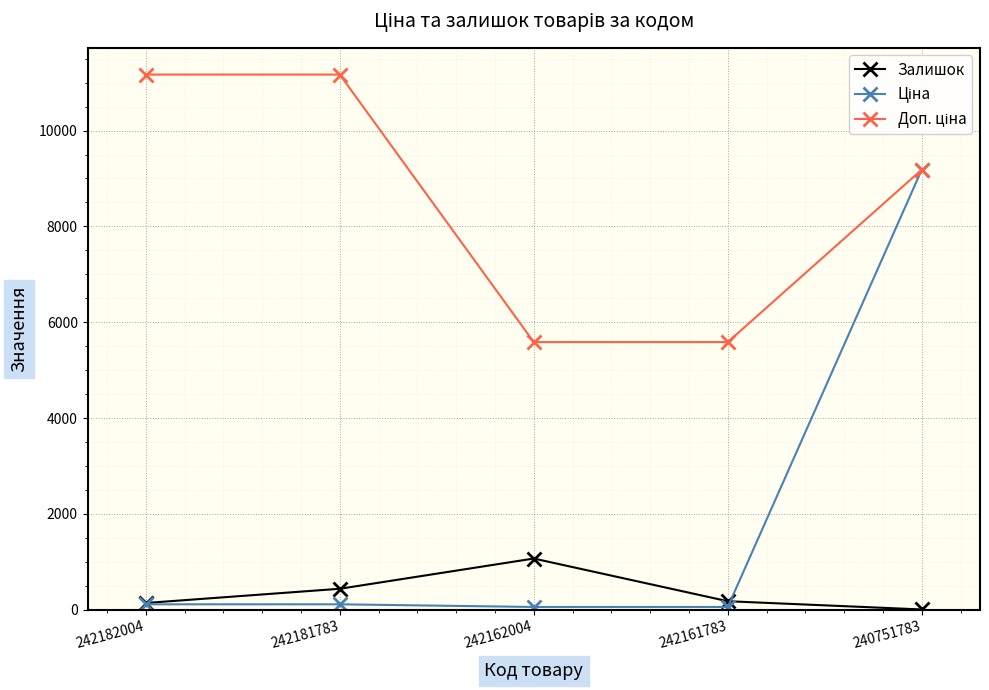

At how many categories does at least one series exceed 3389?

5